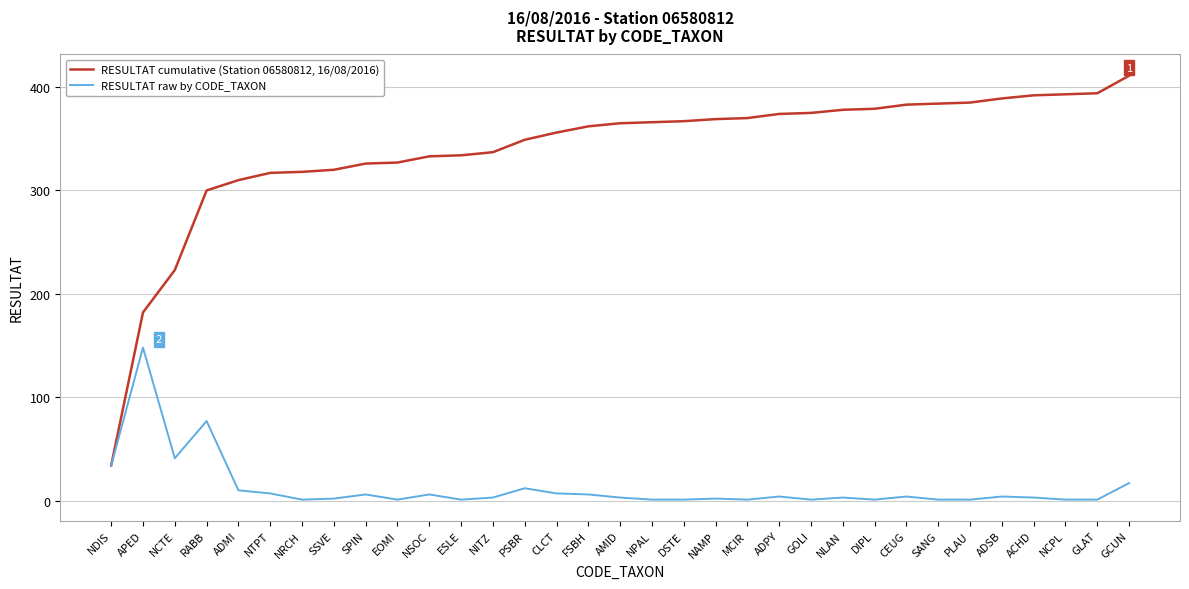

What is the difference between the maximum and second lowest values in the RESULTAT raw by CODE_TAXON series?

147